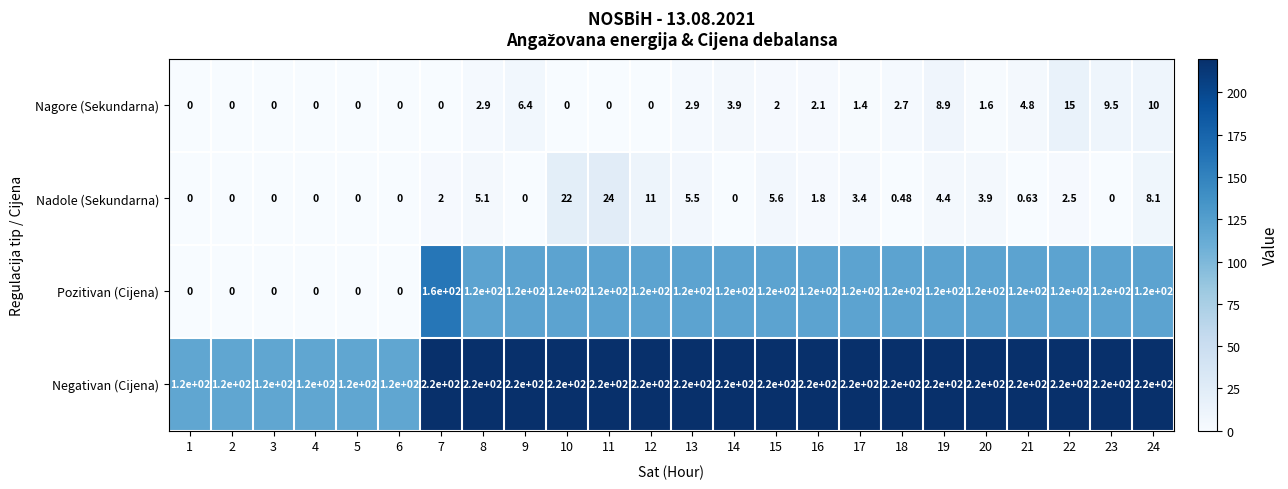

Which series has the largest total across all categories?

Negativan (Cijena)